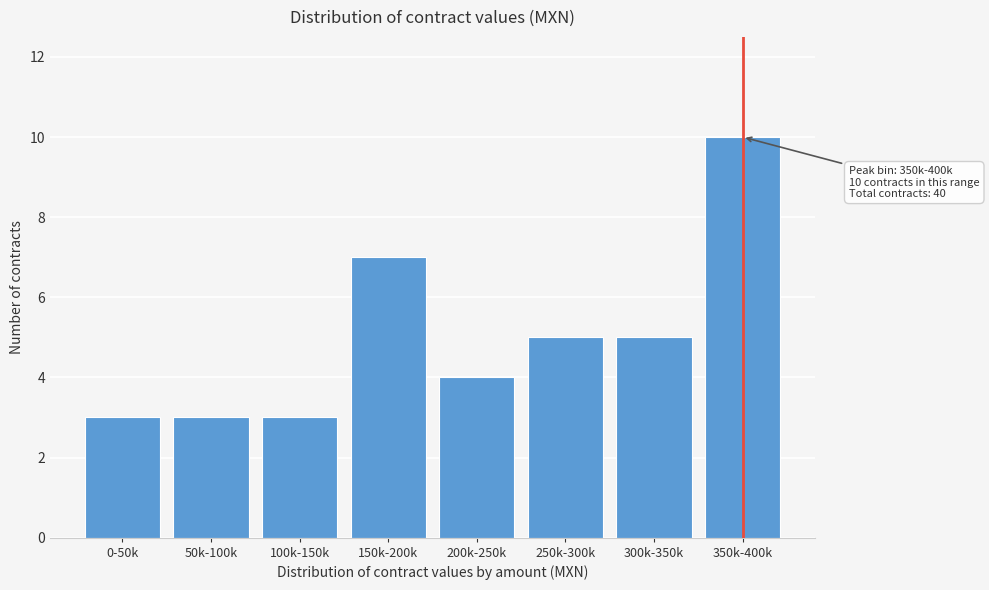

Reading left to right, list all the values displayed in this chart.

0-50k=3	50k-100k=3	100k-150k=3	150k-200k=7	200k-250k=4	250k-300k=5	300k-350k=5	350k-400k=10